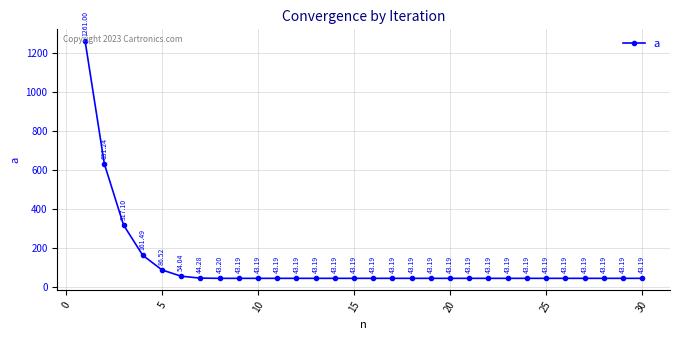

What is the average value?

118.3